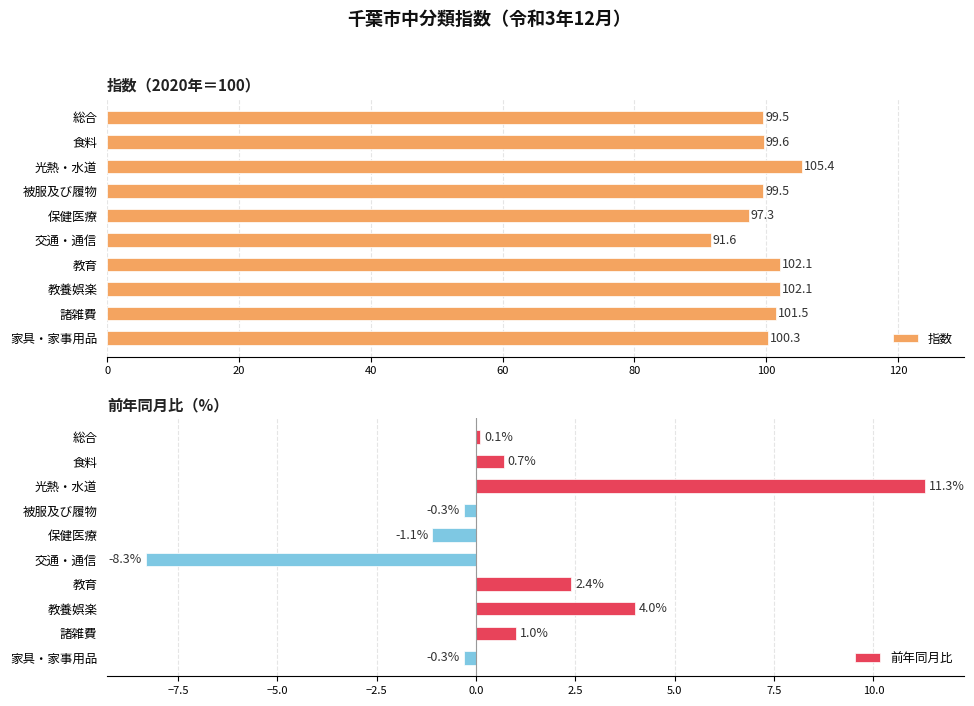

The 指数 series shows 101.5 at 諸雑費. True or false?

True